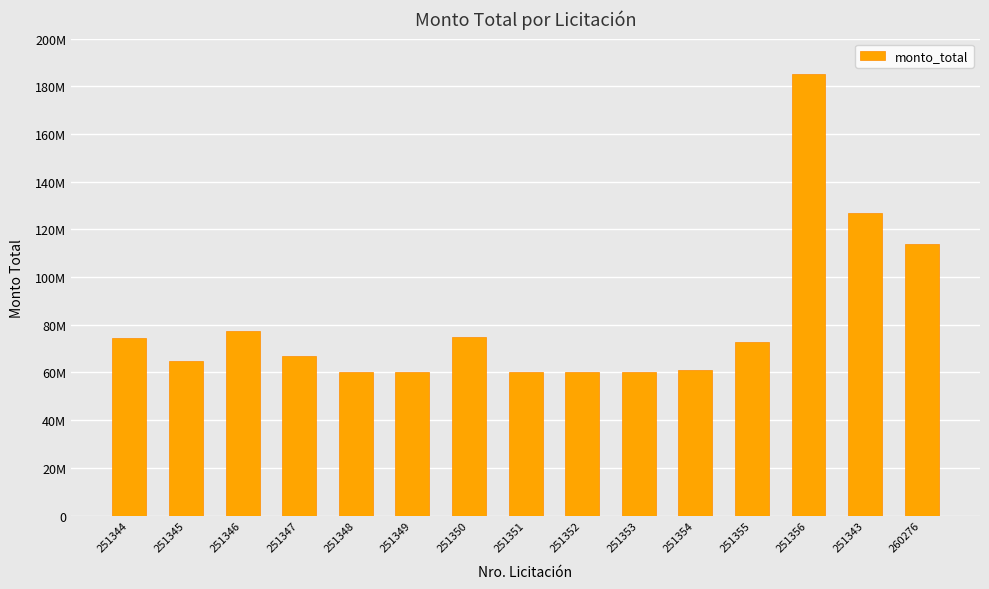

What is the value of the 1st bar from the left?

74495350